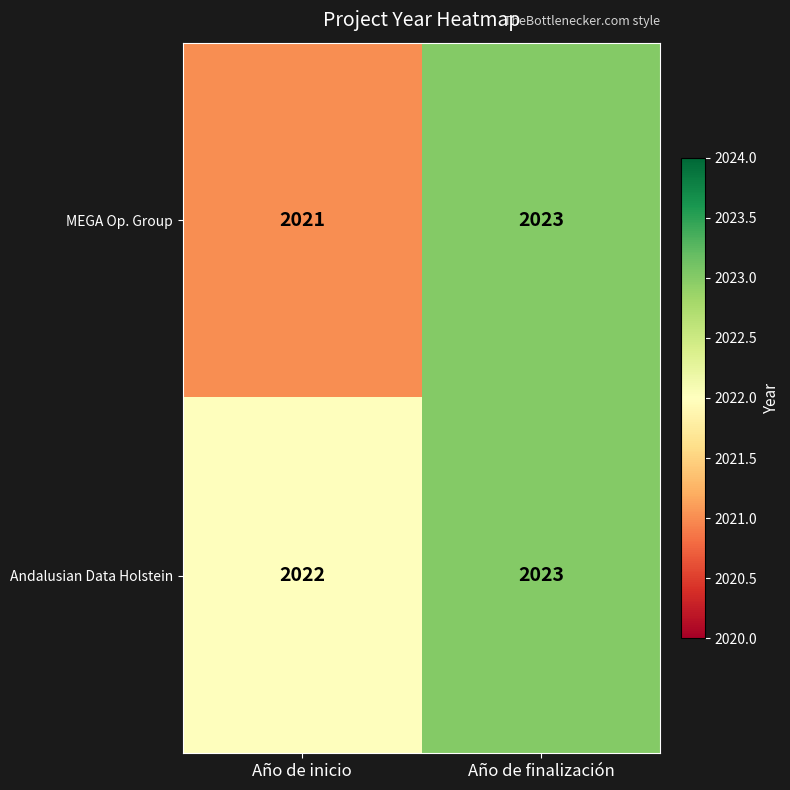

Reading right to left, extract all data points from this chart.

MEGA Op. Group: Año de finalización=2023	Año de inicio=2021
Andalusian Data Holstein: Año de finalización=2023	Año de inicio=2022